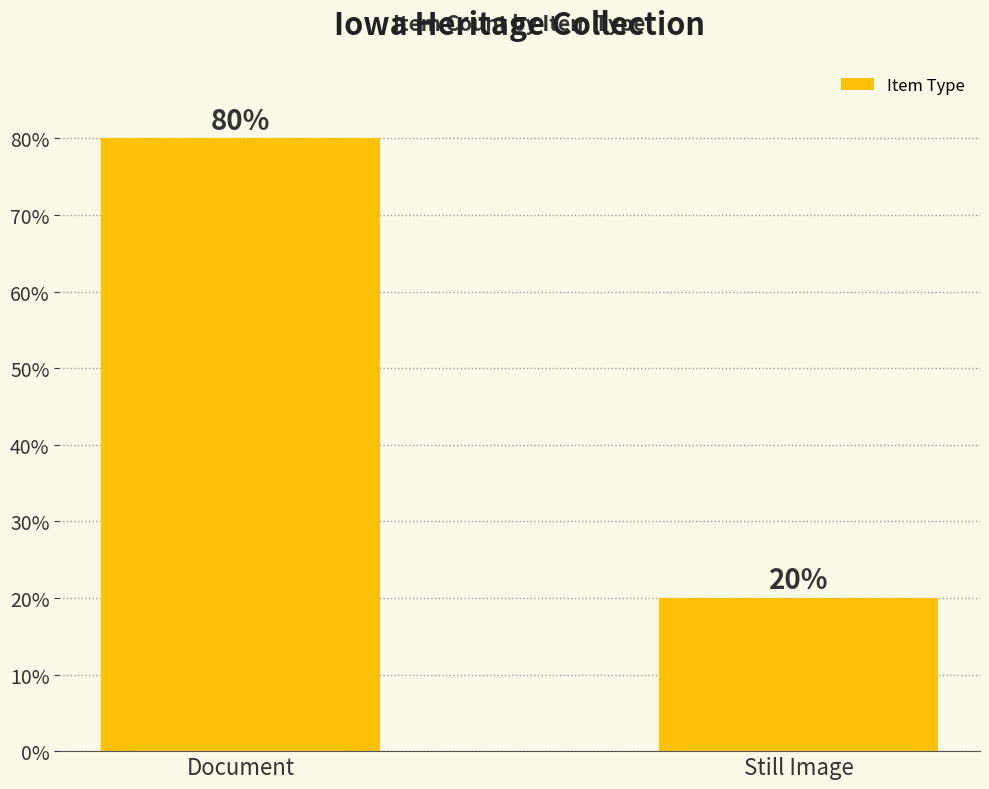

What position from the right is Still Image?

1